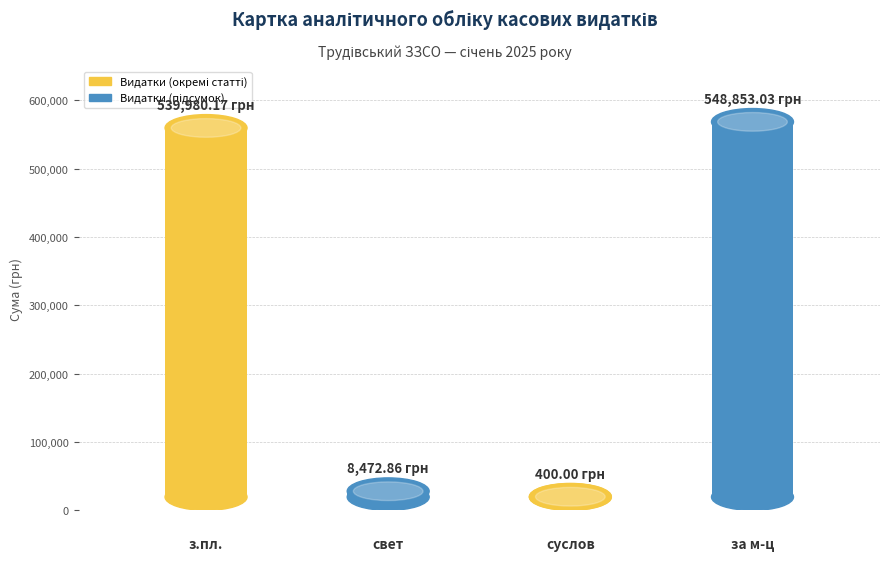

Rank the categories by value from lowest to highest.

суслов, свет, з.пл., за м-ц